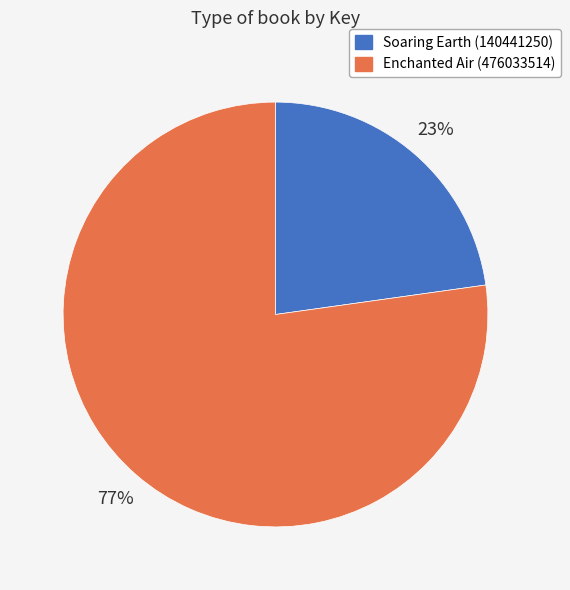

True or false: Soaring Earth (140441250) accounts for 23% of the total.

True